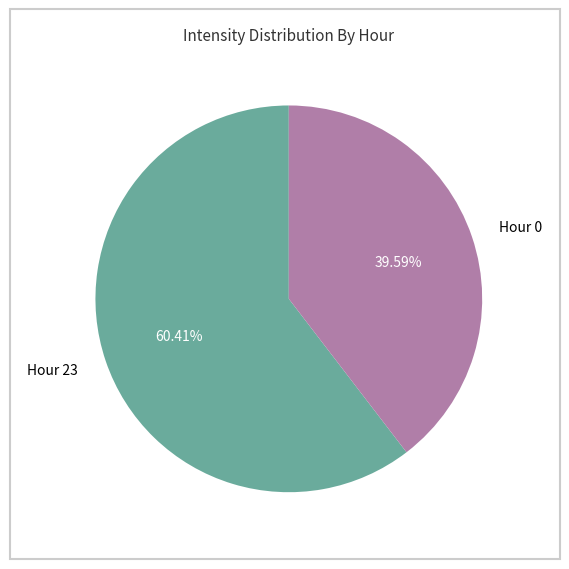

Between Hour 0 and Hour 23, which is larger?

Hour 23